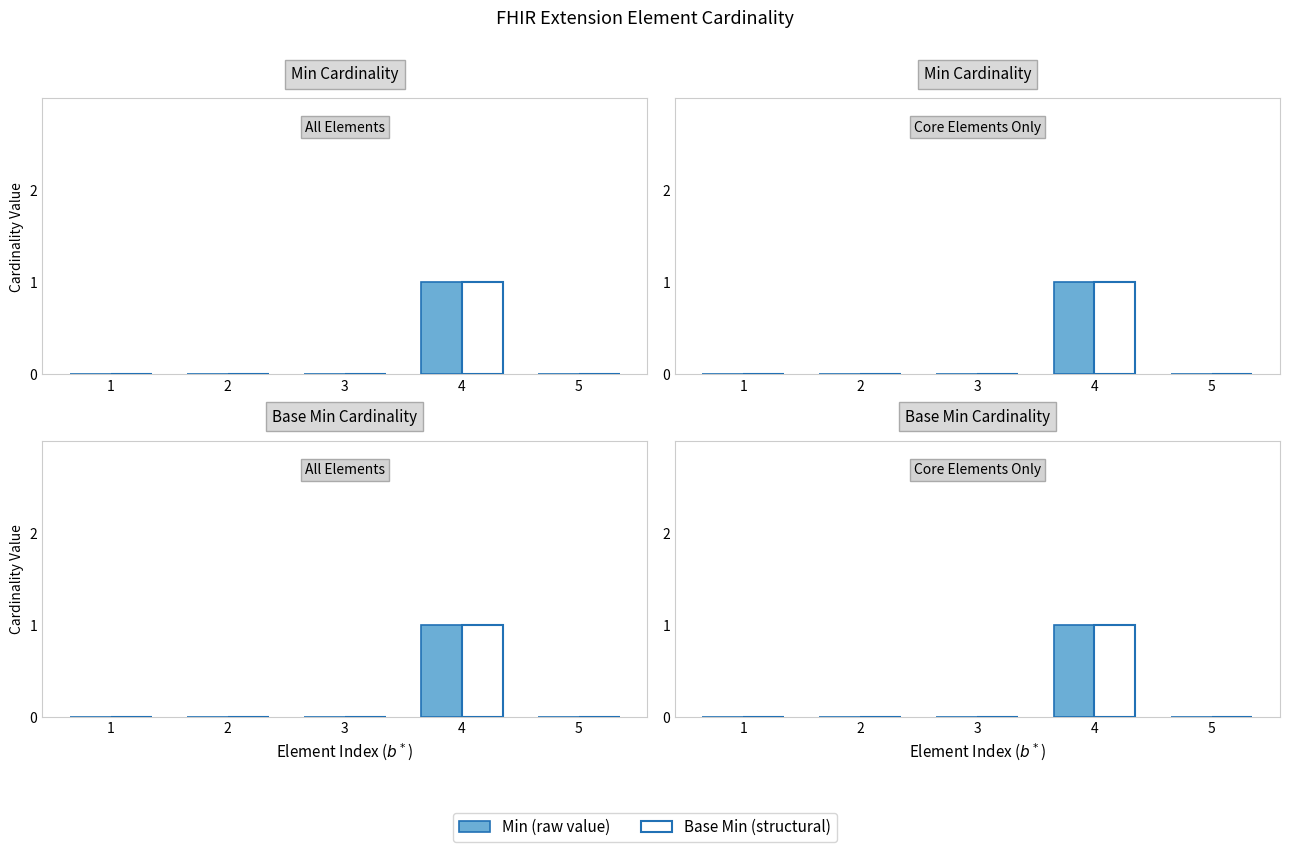

How many bars are there in each group?

2